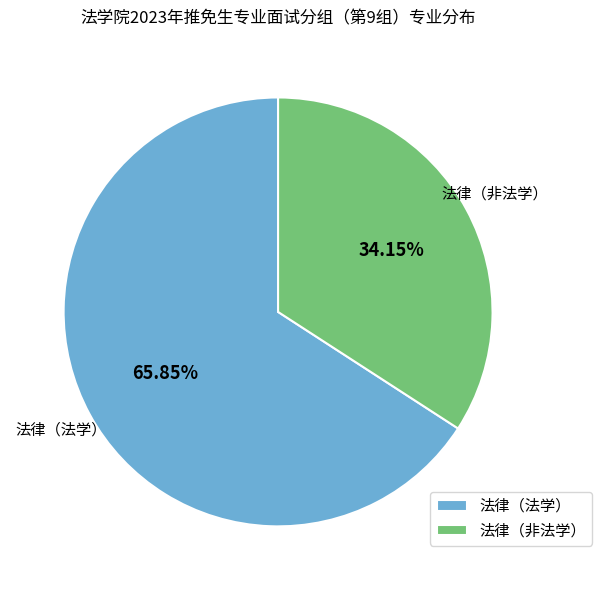

To the nearest percent, what is the combined percentage of 法律（法学） and 法律（非法学）?

100%